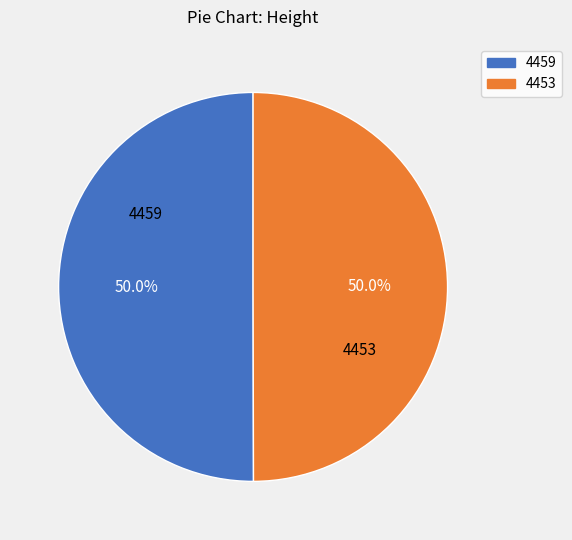

To the nearest percent, what is the average slice percentage?

50%